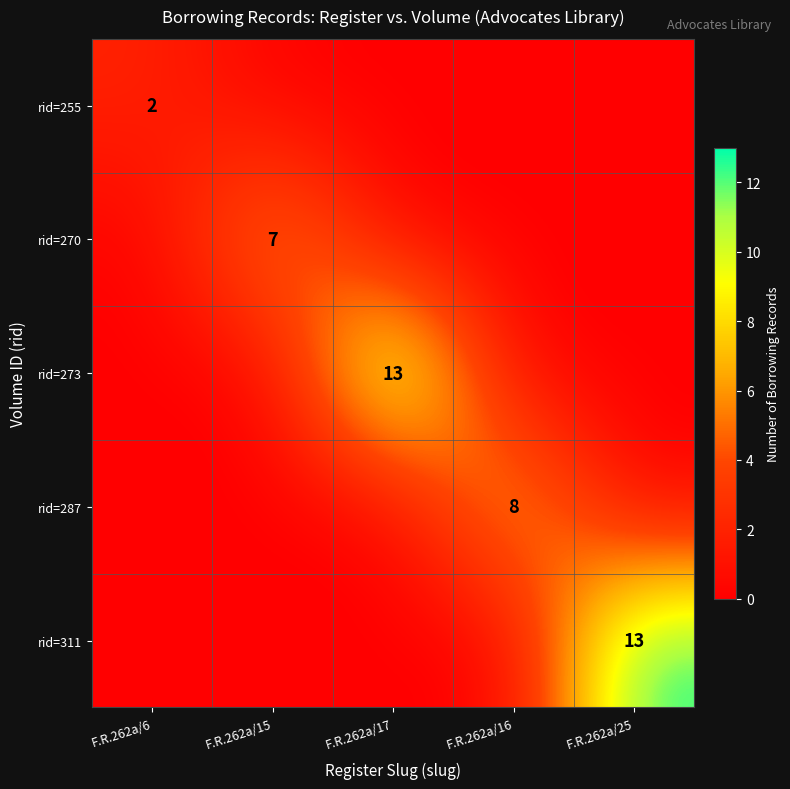

At how many categories does at least one series exceed 6?

4